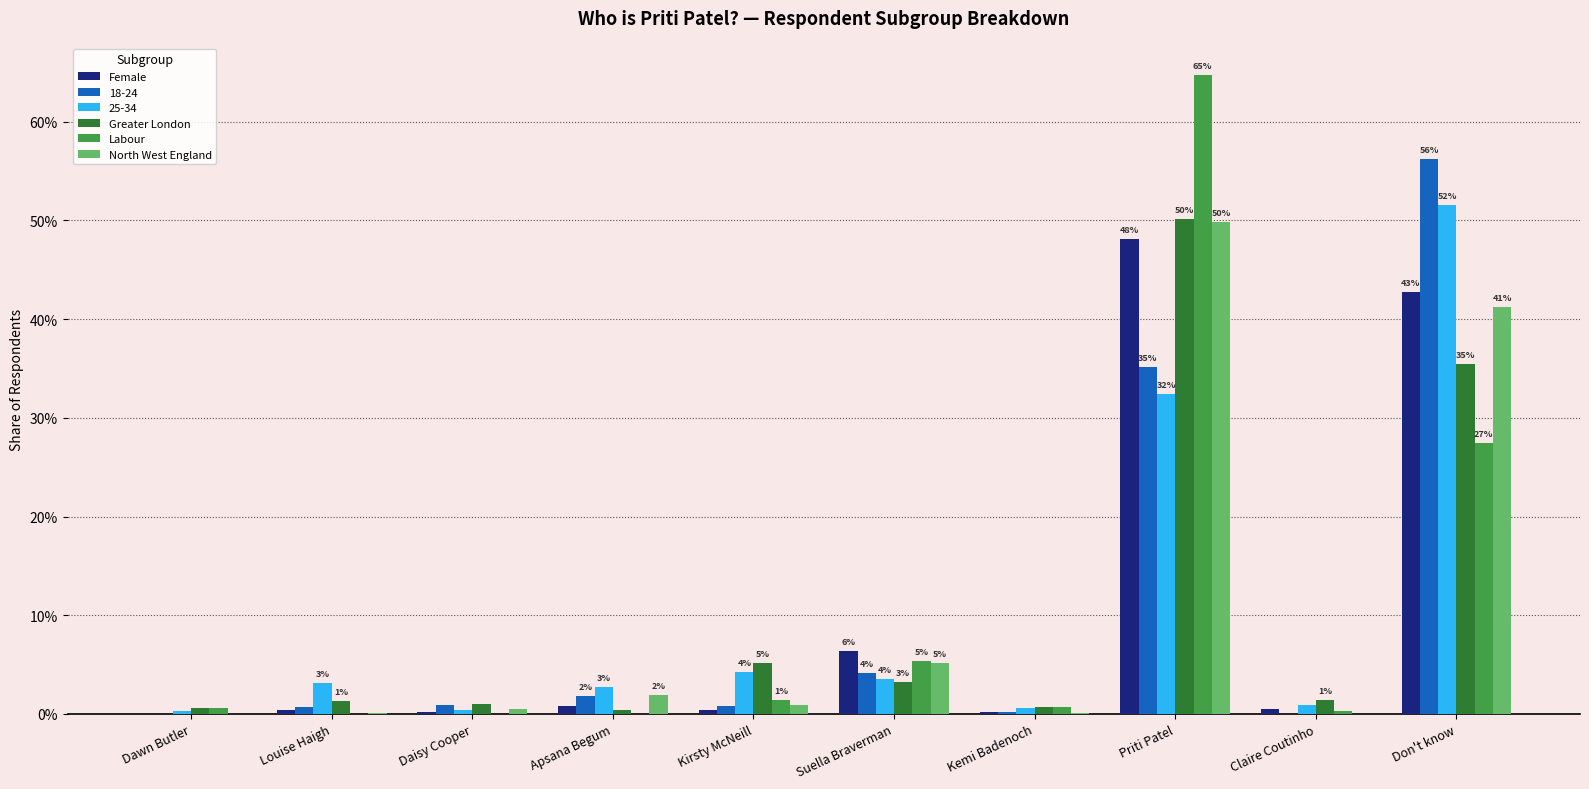

What is the label of the 7th bar from the left?

Kemi Badenoch